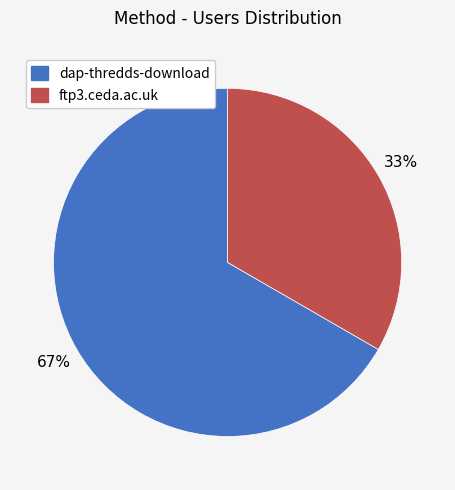

Combined, do dap-thredds-download and ftp3.ceda.ac.uk account for over 50%?

Yes